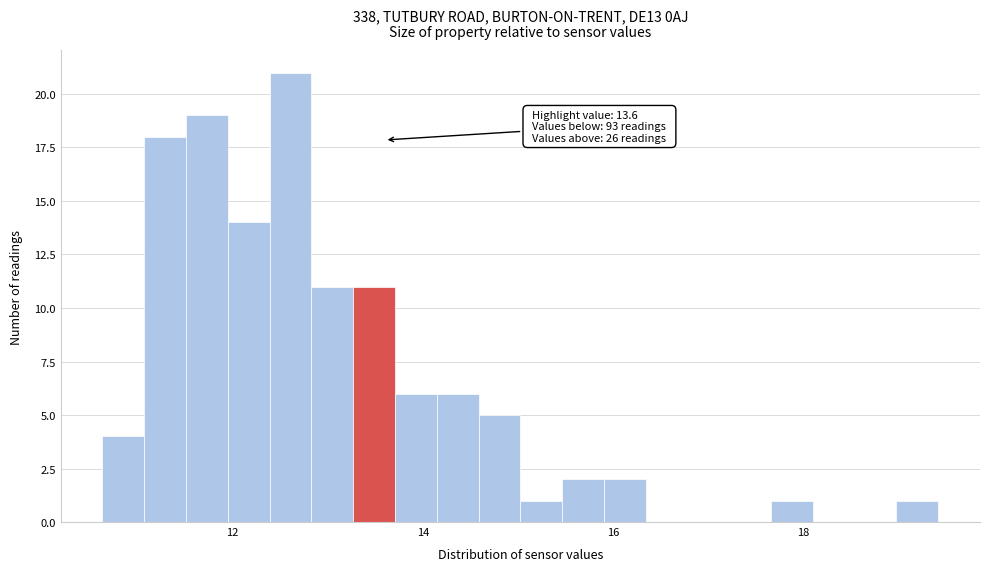

Read against the x-axis, roughly where is the centre of the tallest bar?

12.6